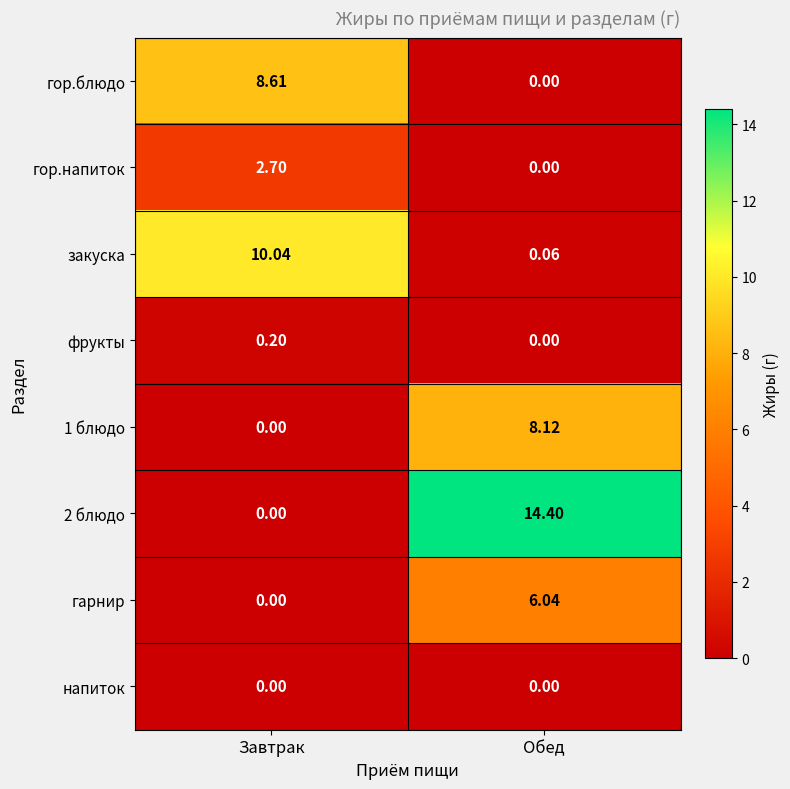

Count the number of data series in this chart.

8